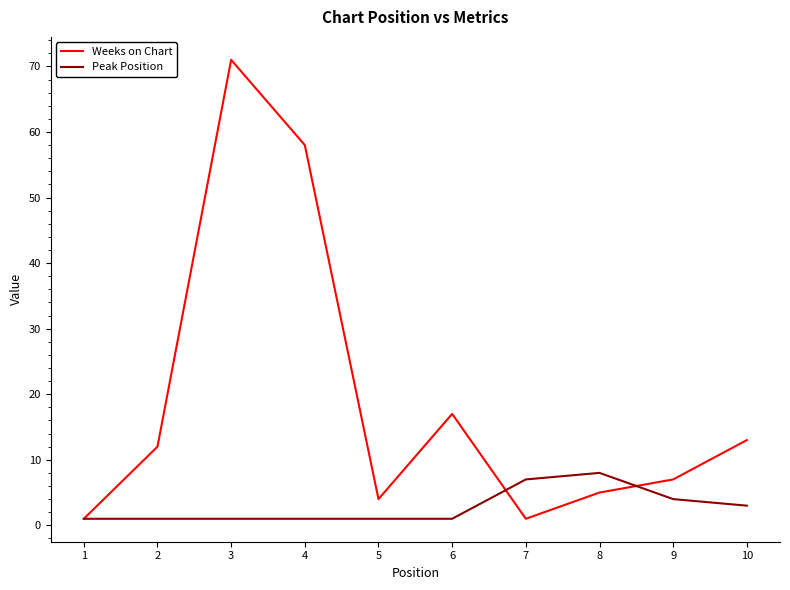

Is it true that Weeks on Chart equals 58 at 4?

True